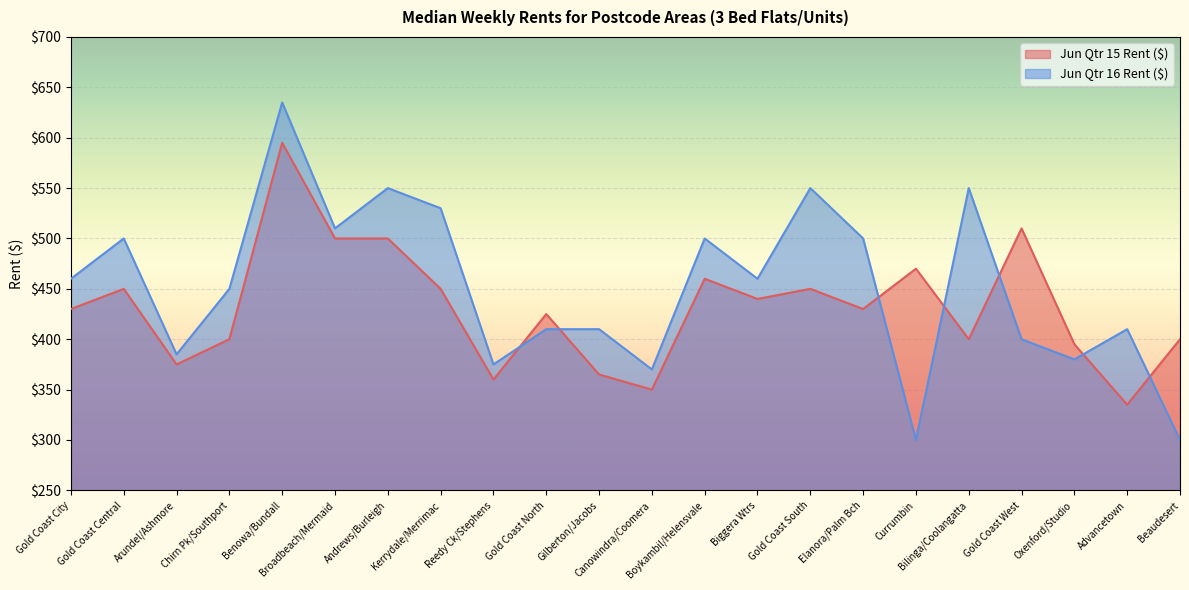

What is the spread (max minus min) of values at Advancetown?

75